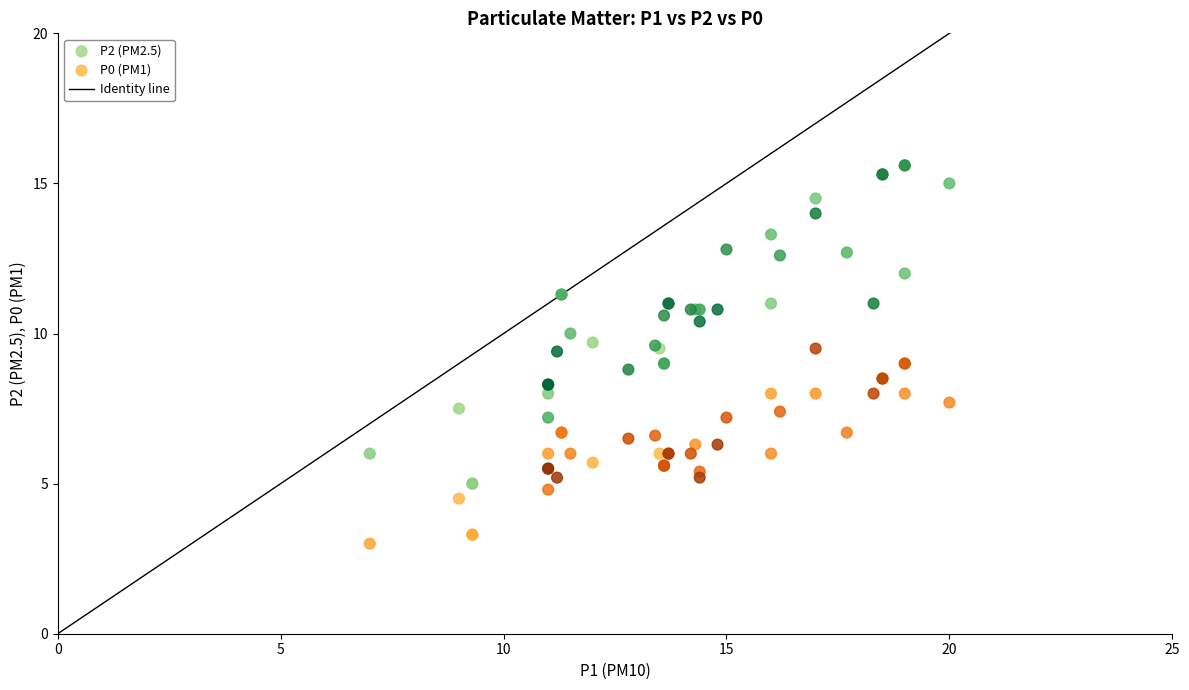

Which series reaches the minimum Y coordinate?

P0 (PM1)